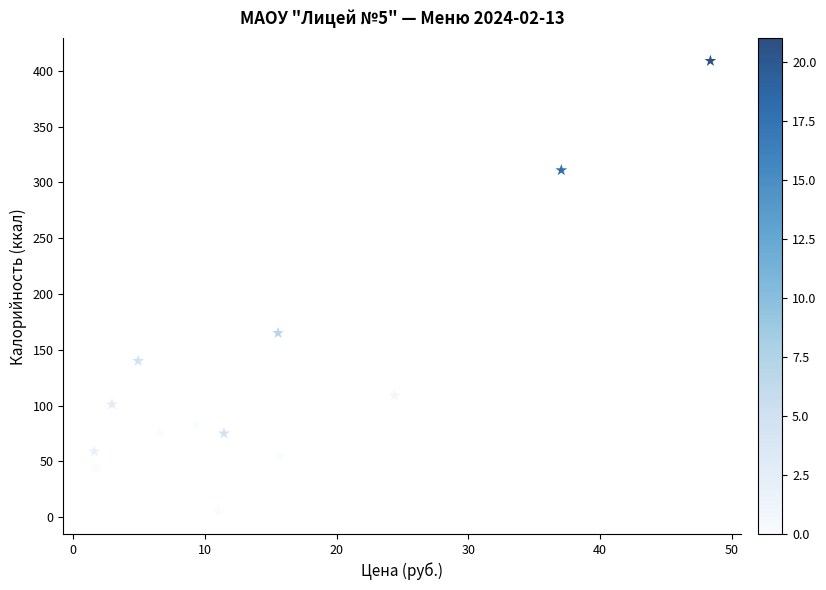

What is the range of Y values (max minus min)?

404